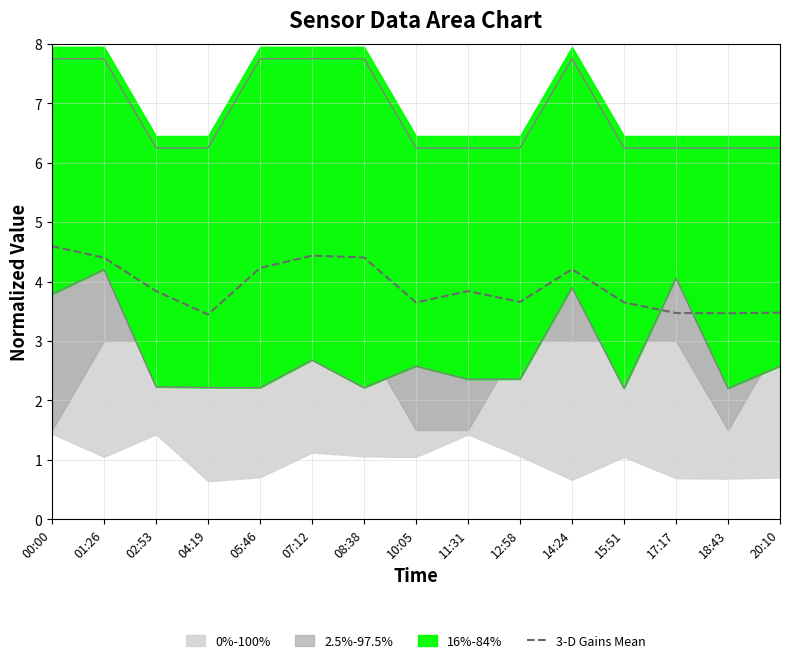

How many interior local valleys (lower than both neighbors) does the data have?

4